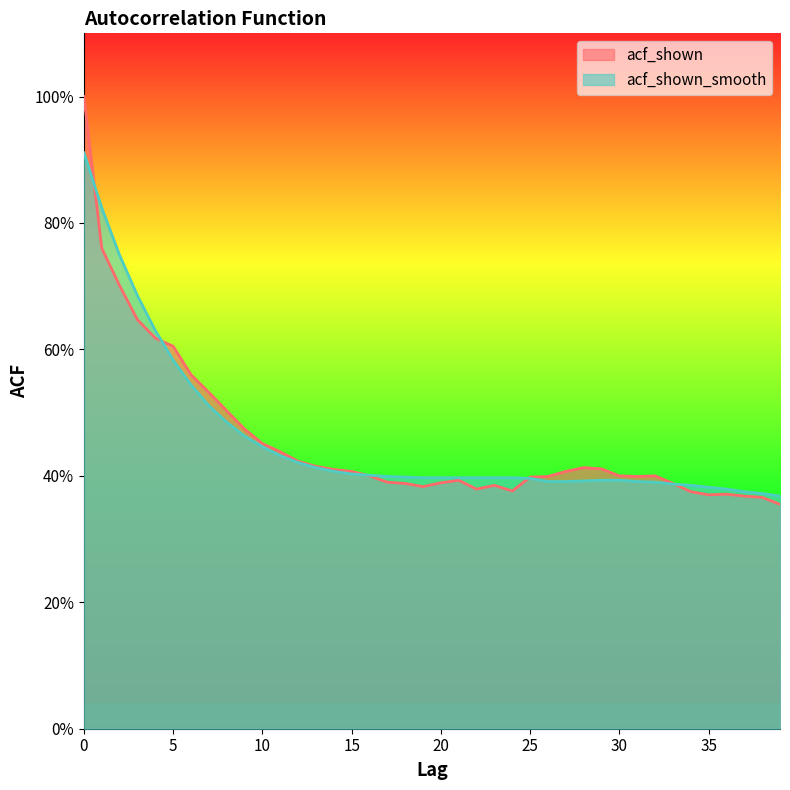

What is the value of the acf_shown point at the 5th from the left?

0.6